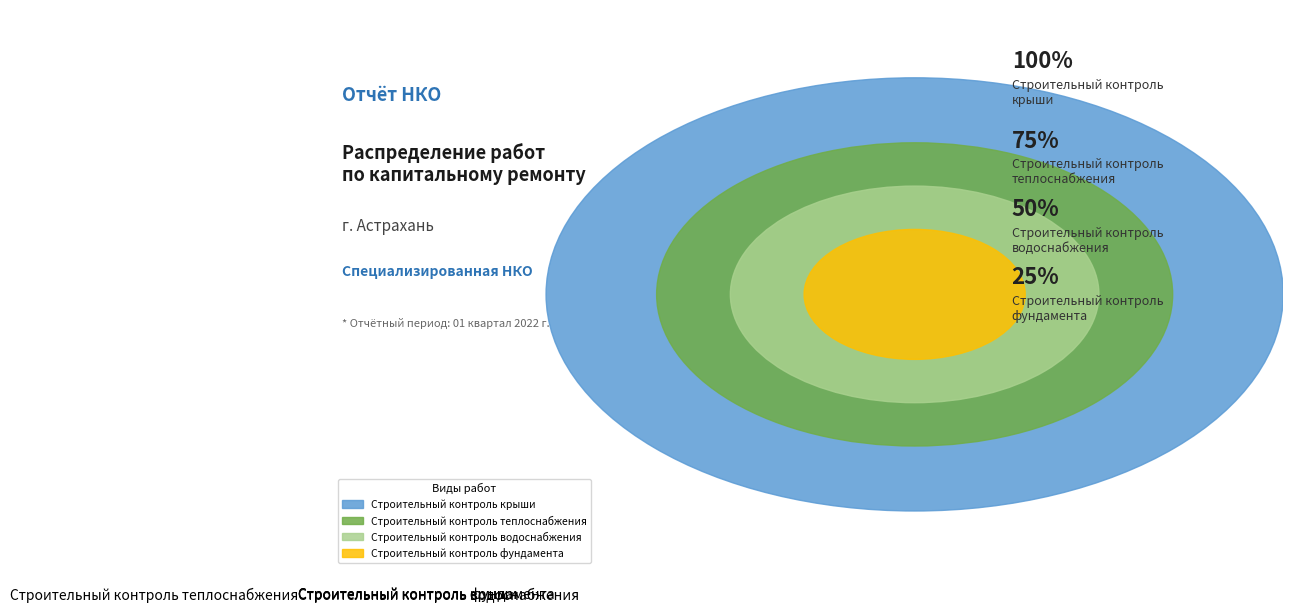

How many slices are in this pie chart?

4